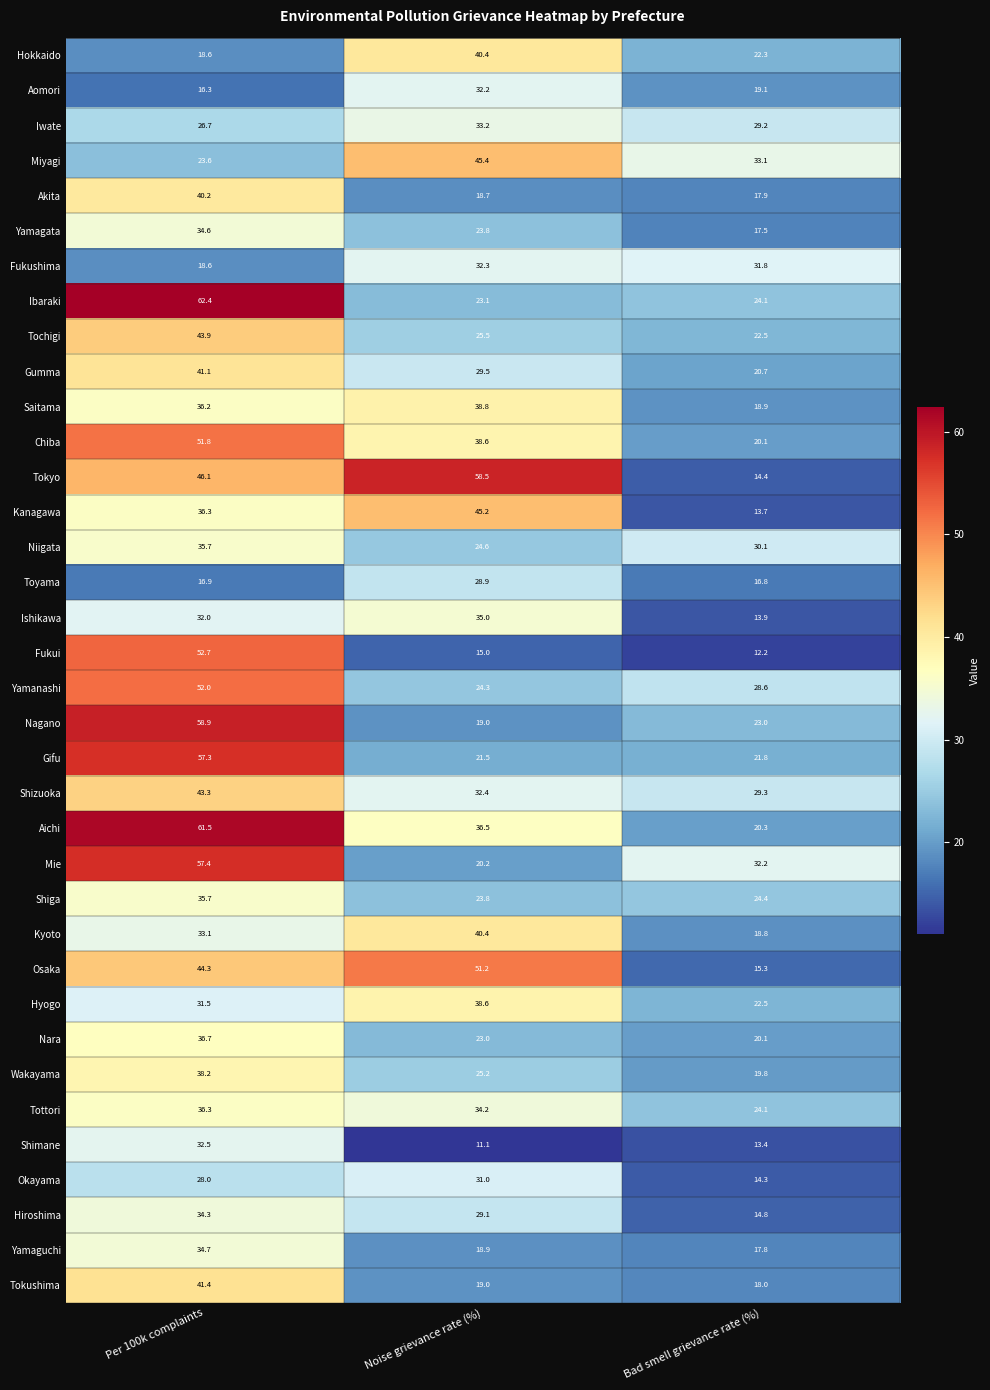

Which series has the largest range (max minus min)?

Tokyo